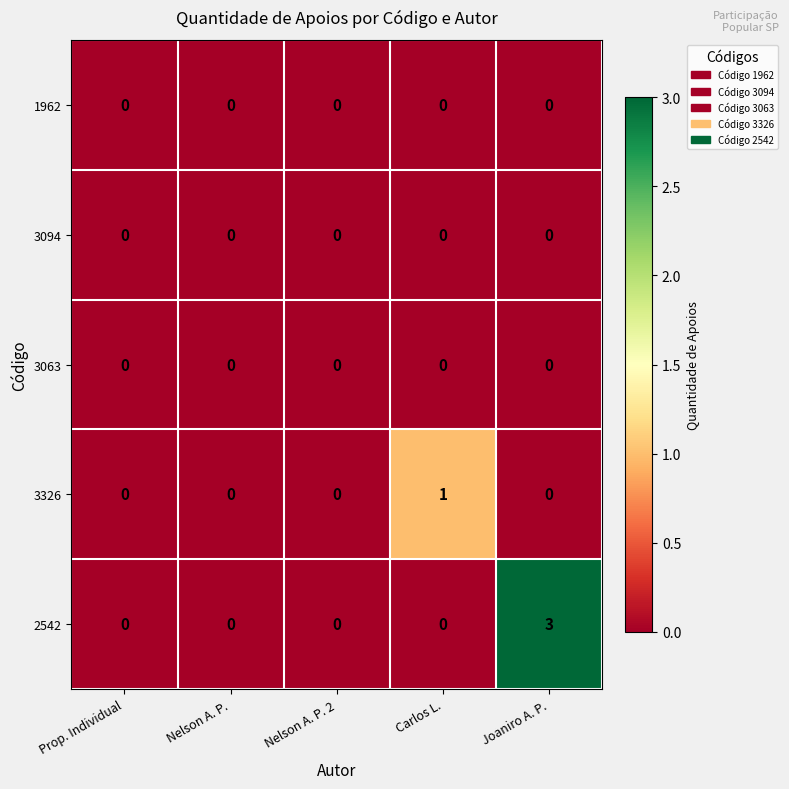

At which category is the sum across all series the highest?

Joaniro A. P.